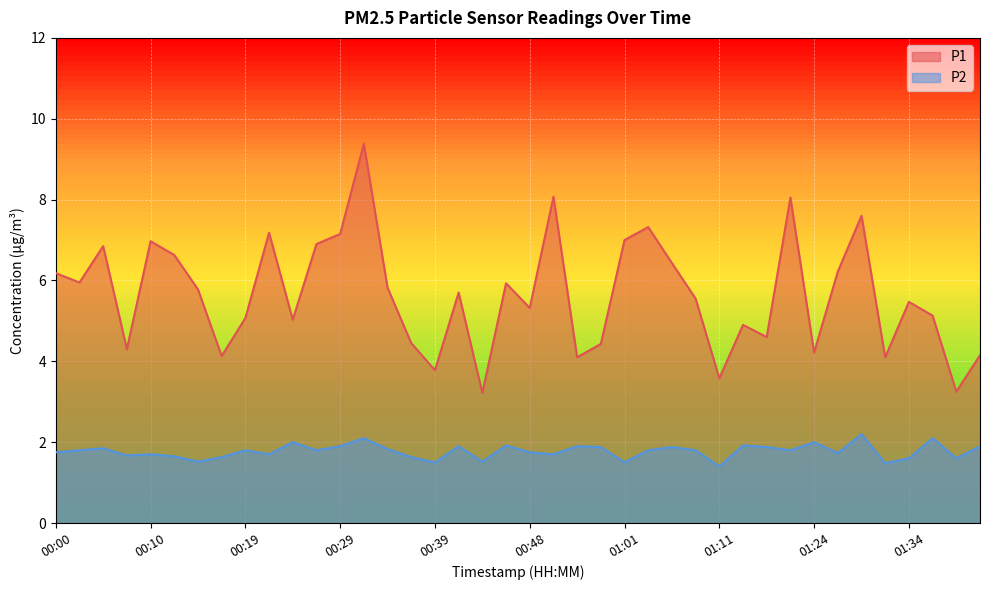

Read the P1 value at 01:36.

5.1